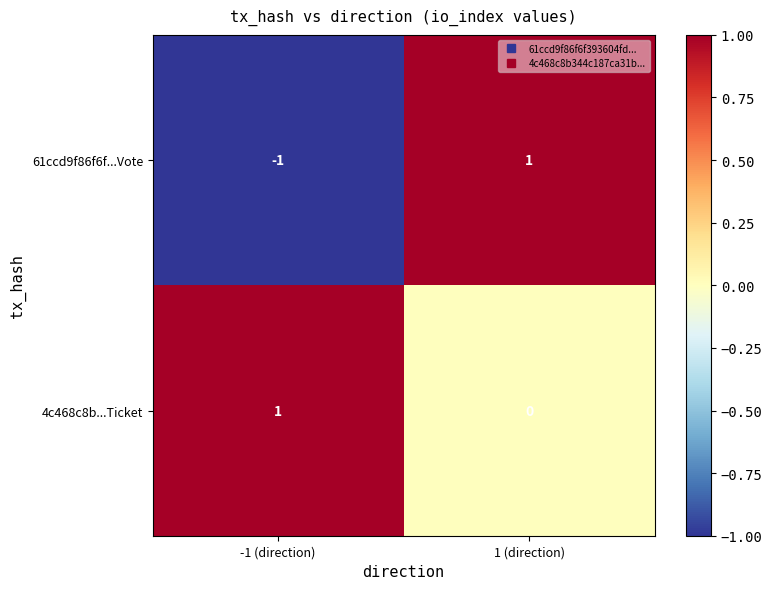

Is the value of 4c468c8b...Ticket at 1 (direction) greater than the value of 61ccd9f86f6f...Vote at 1 (direction)?

No